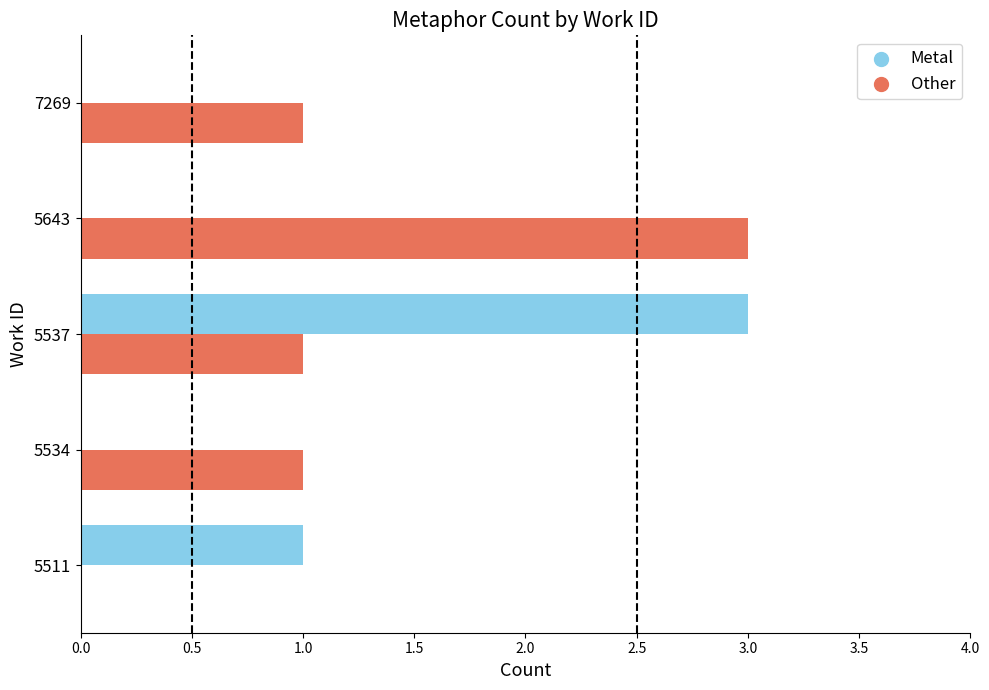

Is the value of Metal at 7269 greater than the value of Other at 7269?

No